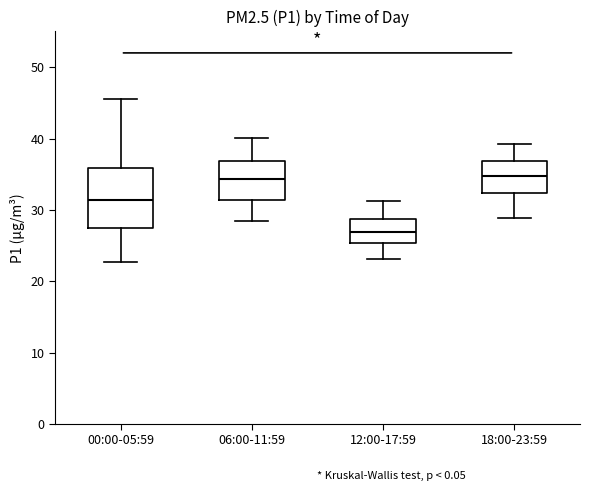

Where does the median line of the box for 06:00-11:59 sit on the y-axis? The values are not printed on the chart, so give them approximately, as read against the axis.

34